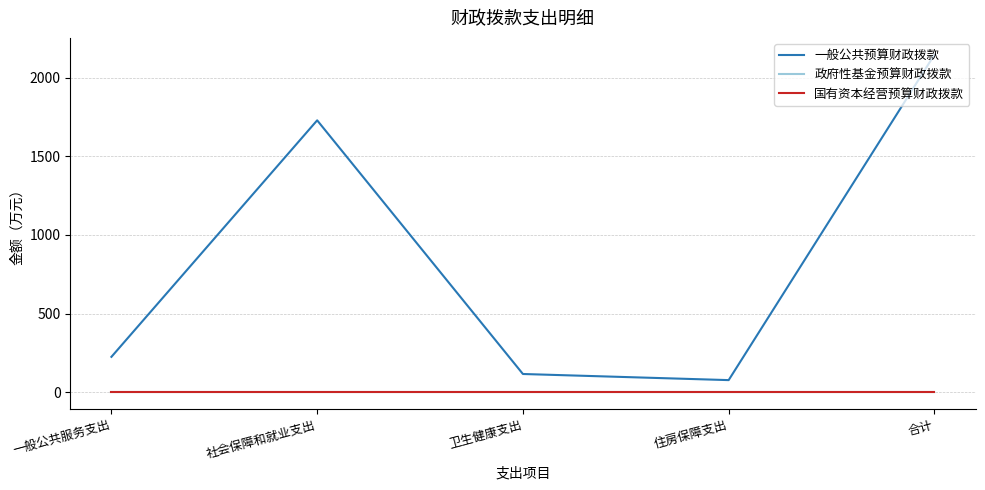

Is it true that 政府性基金预算财政拨款 equals 0.0 at 合计?

True